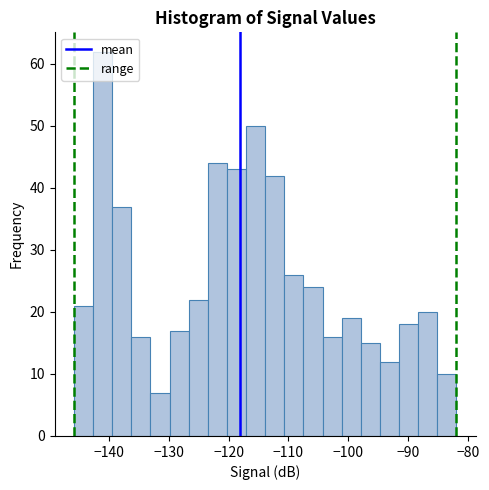

Read against the x-axis, roughly where is the centre of the tallest bar?

-141